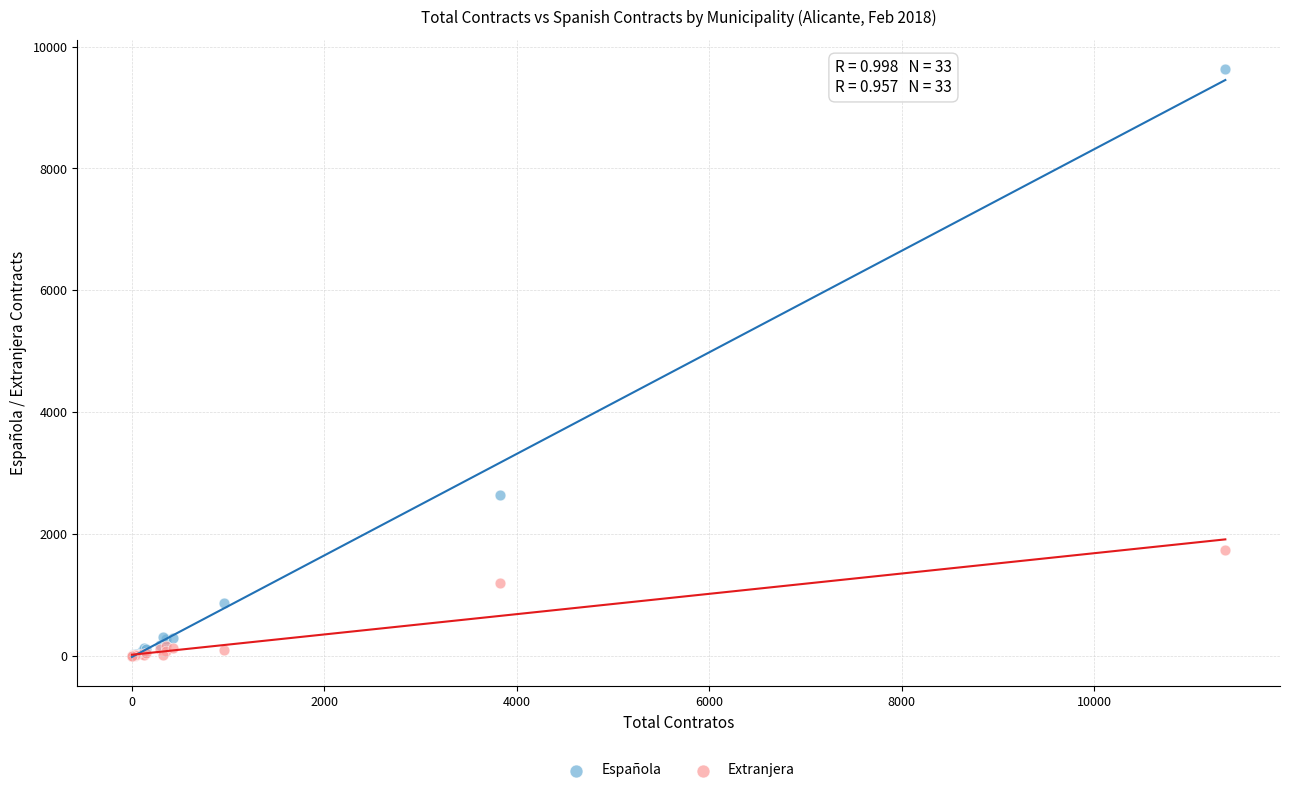

In the Española series, what Y value is closest to 4814?

2638